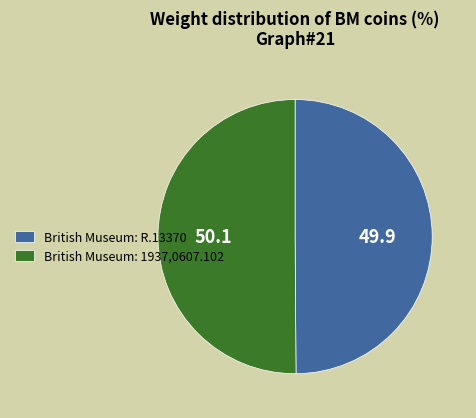

True or false: British Museum: R.13370 accounts for 64% of the total.

False